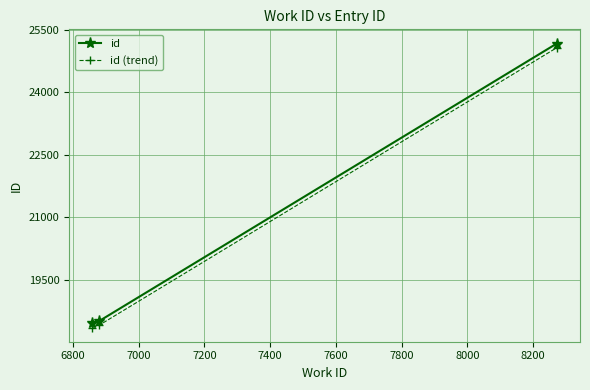

What is the difference between the maximum and minimum values in the id series?

6719